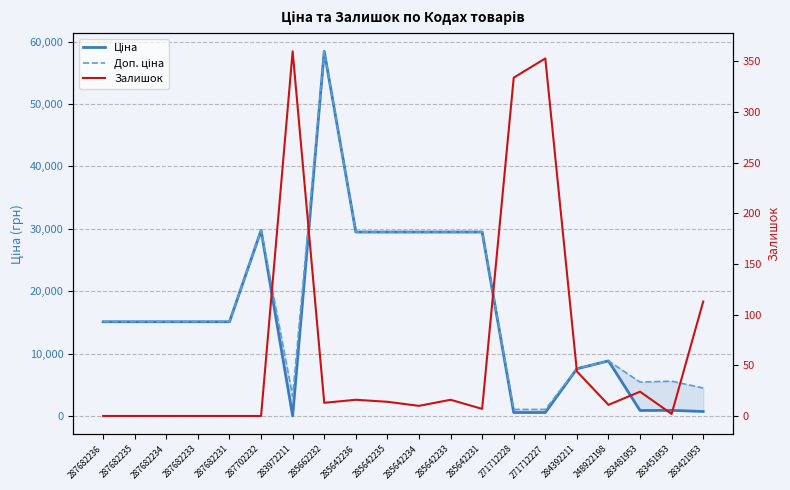

Rank the series at 283421953 from lowest to highest value.

Залишок, Ціна, Доп. ціна